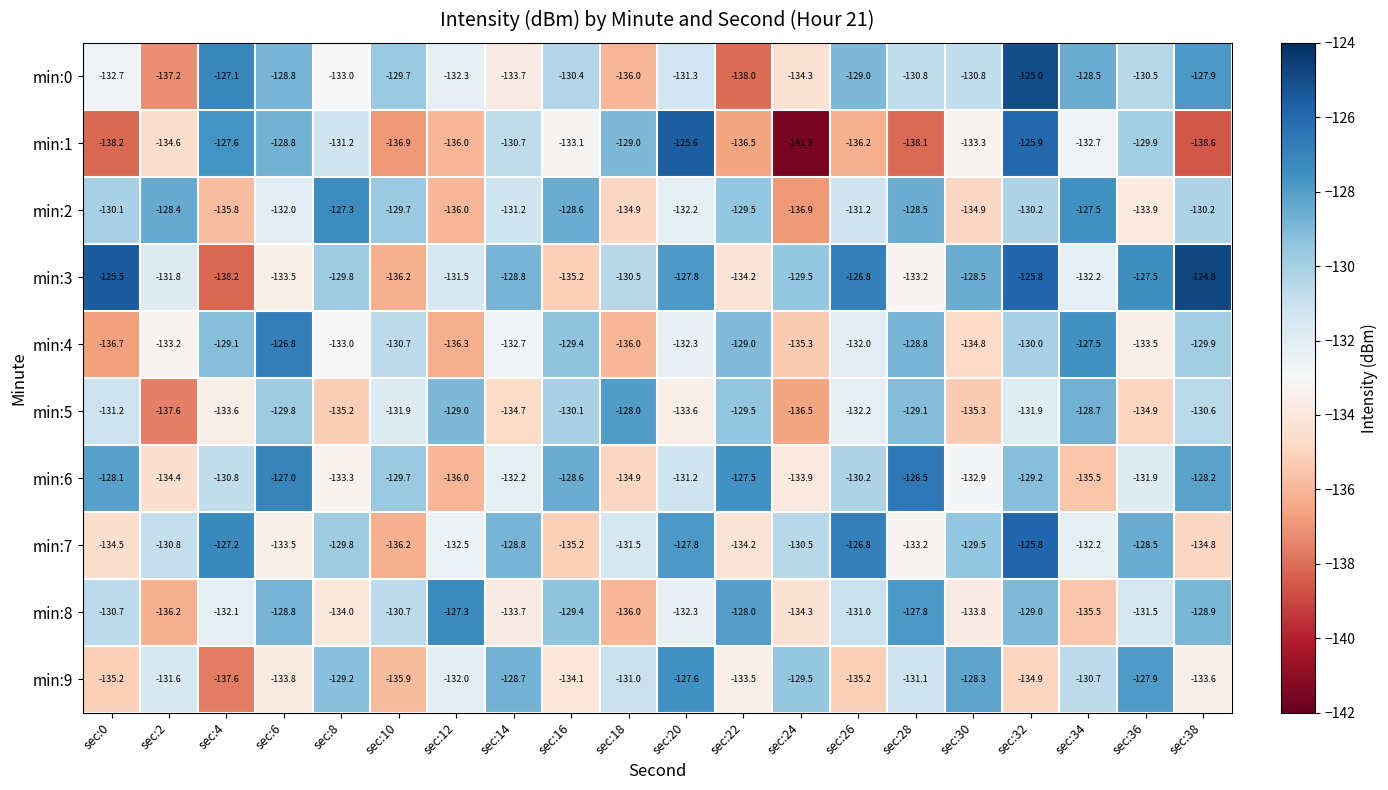

What is the average value of the min:2 series?

-131.4